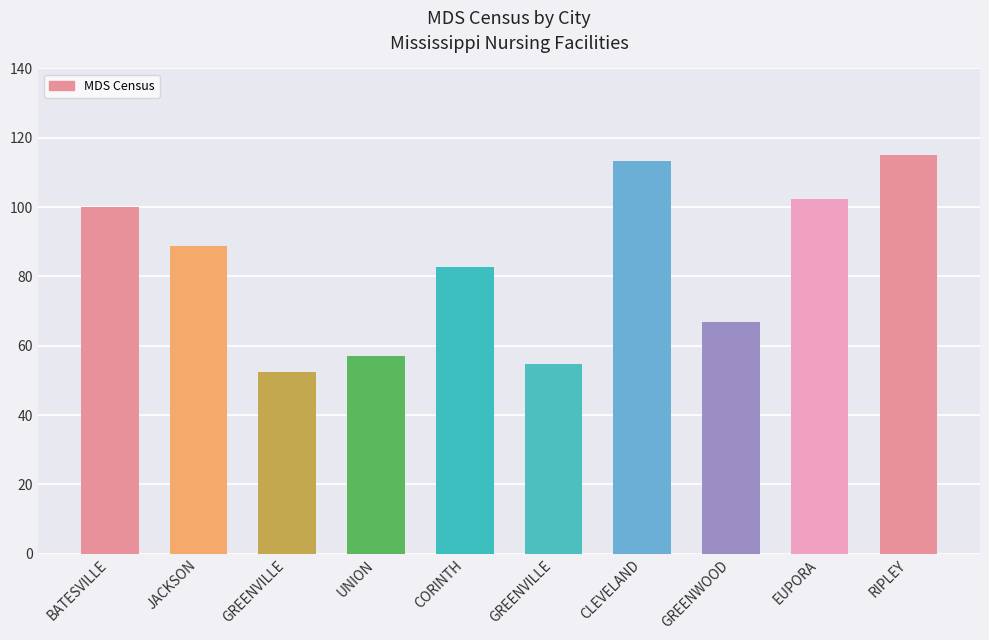

How many values are below 88?

5